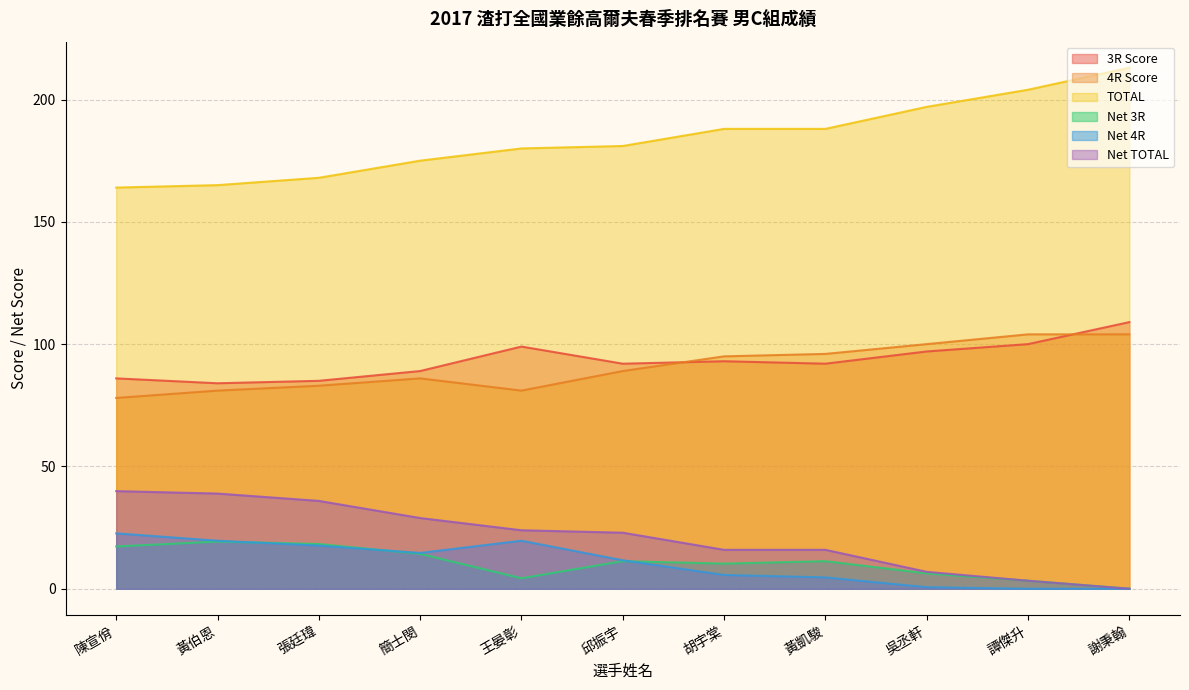

At which label does TOTAL first exceed 181?

胡宇棠